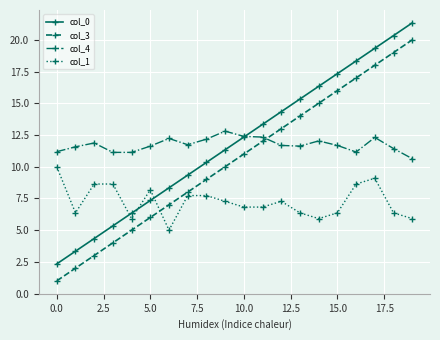

True or false: col_0 and col_3 cross at least once.

False